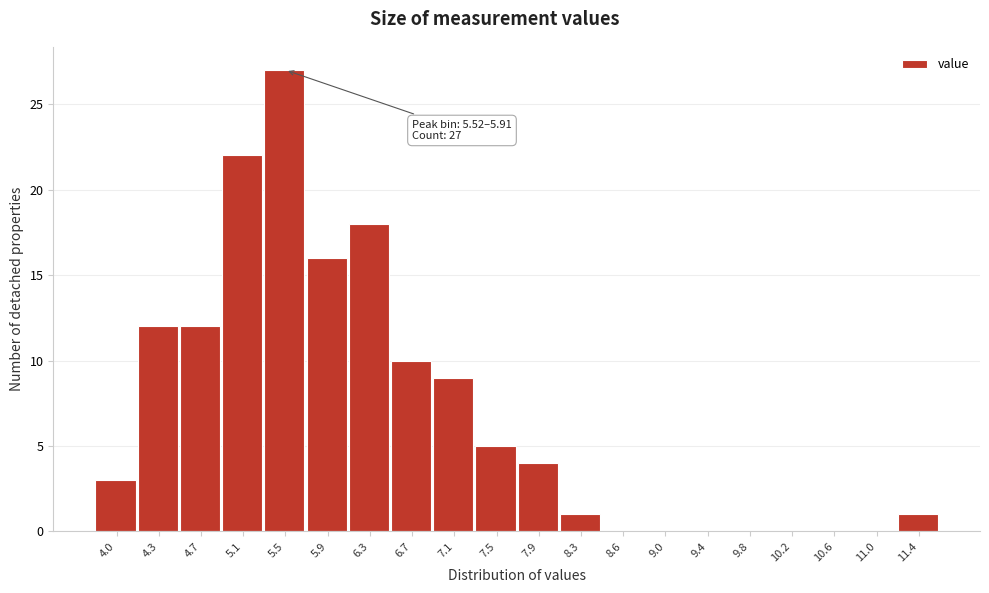

Reading right to left, list all the values displayed in this chart.

11.4=1	11.0=0	10.6=0	10.2=0	9.8=0	9.4=0	9.0=0	8.6=0	8.3=1	7.9=4	7.5=5	7.1=9	6.7=10	6.3=18	5.9=16	5.5=27	5.1=22	4.7=12	4.3=12	4.0=3